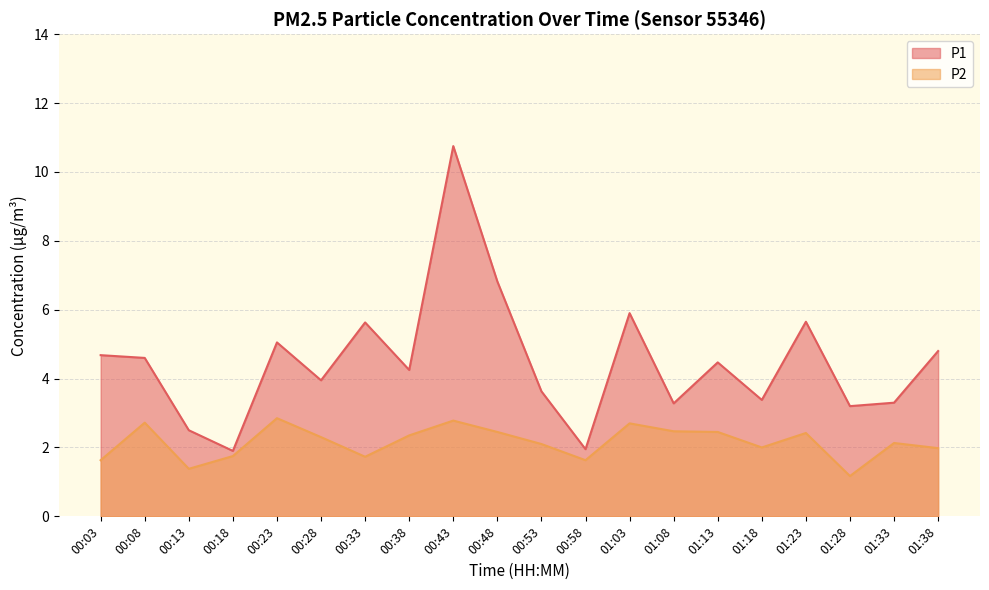

True or false: P2 has a value of 1.5 at 01:13.

False